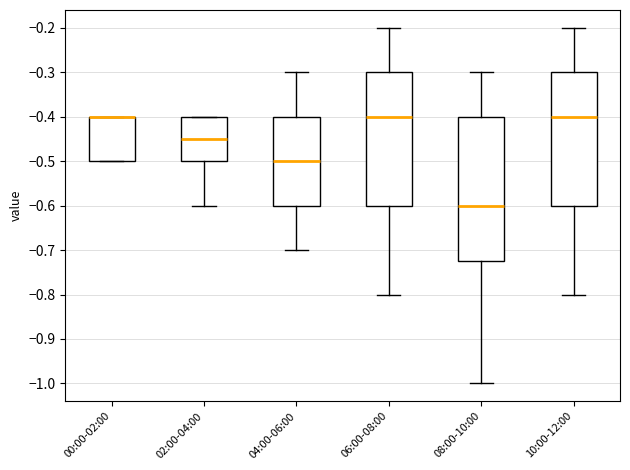

Reading left to right, read every box against the y-axis: the position of its median line, the range the box covers, and the ends of its whiskers. The values are not printed on the chart, so give them approximately, as read against the axis.

00:00-02:00: median -0.40 (drawn on the box's upper edge), box -0.50 to -0.40, whiskers -0.50 to -0.40
02:00-04:00: median -0.45, box -0.50 to -0.40, whiskers -0.60 to -0.40
04:00-06:00: median -0.50, box -0.60 to -0.40, whiskers -0.70 to -0.30
06:00-08:00: median -0.40, box -0.60 to -0.30, whiskers -0.80 to -0.20
08:00-10:00: median -0.60, box -0.72 to -0.40, whiskers -1.00 to -0.30
10:00-12:00: median -0.40, box -0.60 to -0.30, whiskers -0.80 to -0.20